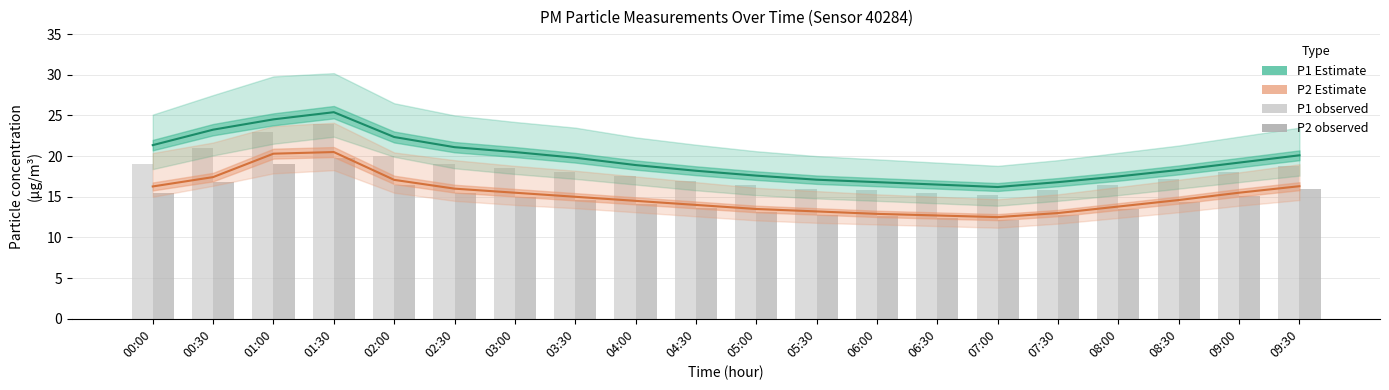

What is the label of the 10th bar from the left?

04:30